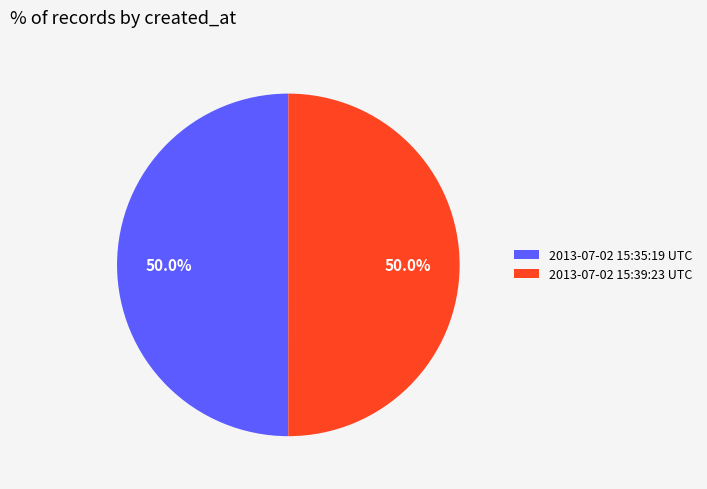

What percentage is the 2013-07-02 15:35:19 UTC slice, to the nearest percent?

50%